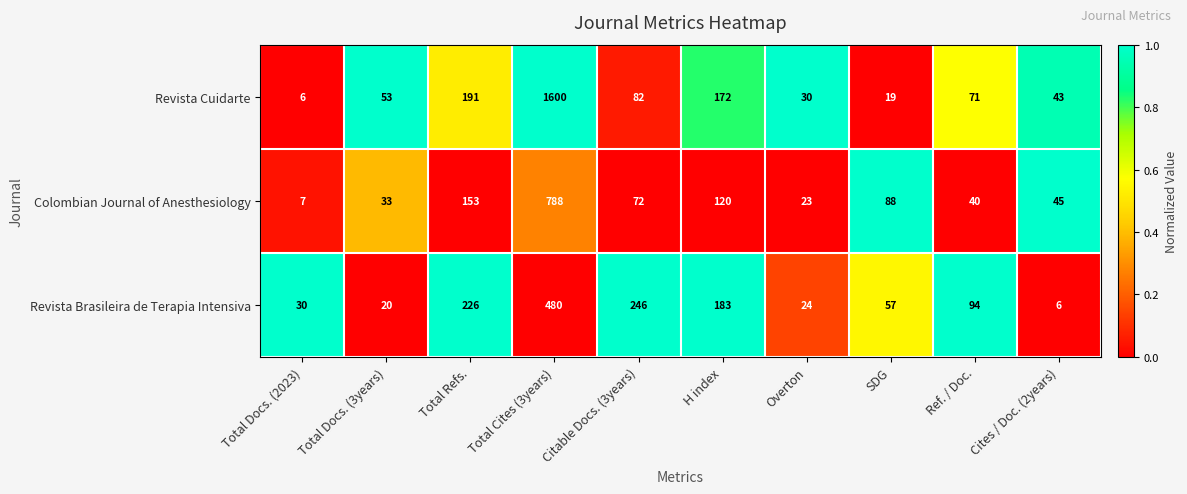

What is the difference between the maximum and minimum values in the Colombian Journal of Anesthesiology series?

781